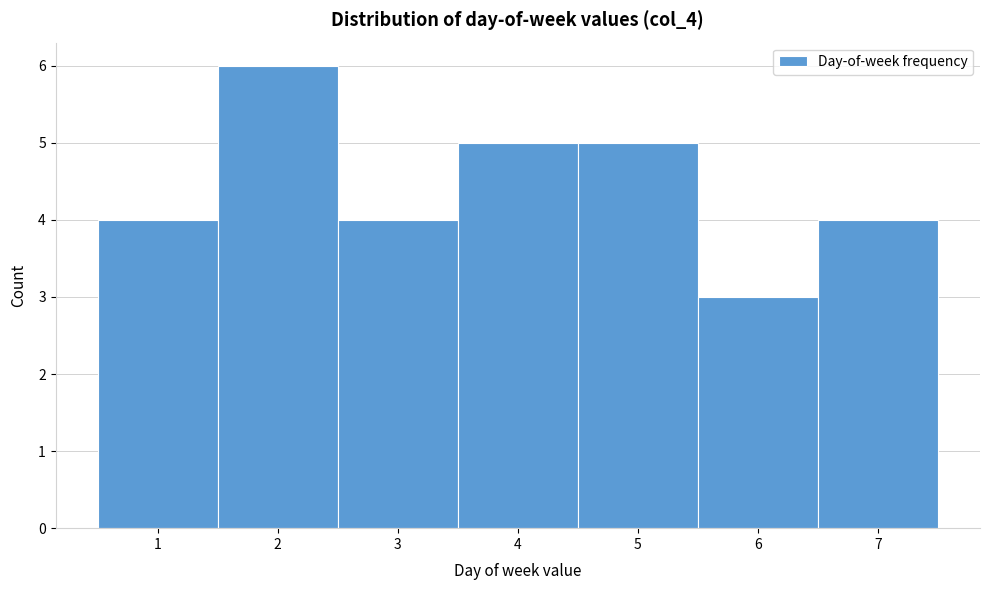

Reading left to right, list every bar in this chart as the range it spans on the x-axis followed by its height. The values are not printed on the chart, so give them approximately, as read against the axis.

0.5 to 1.5: 4
1.5 to 2.5: 6
2.5 to 3.5: 4
3.5 to 4.5: 5
4.5 to 5.5: 5
5.5 to 6.5: 3
6.5 to 7.5: 4